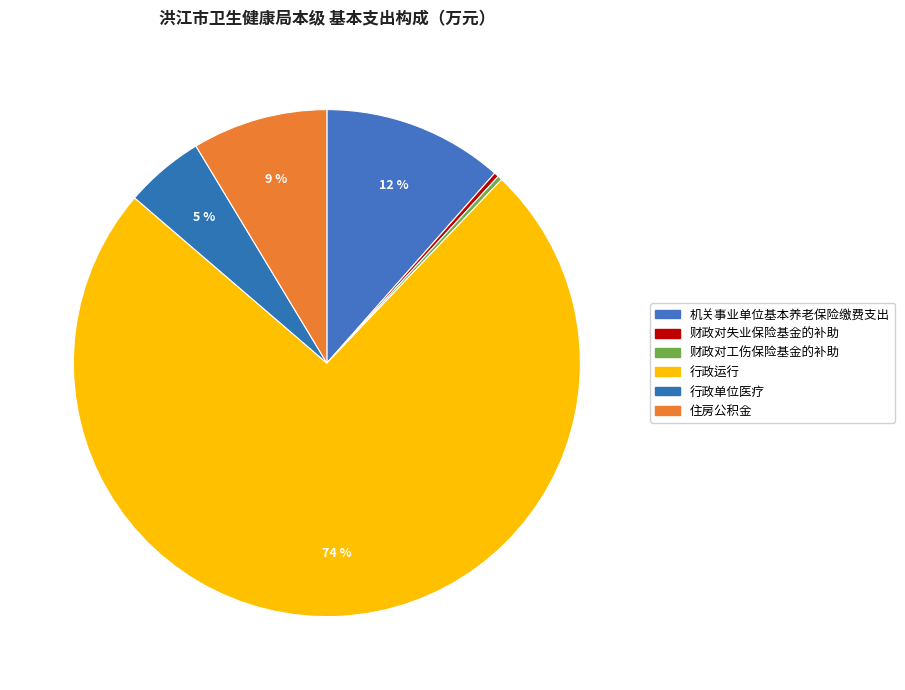

How many slices are in this pie chart?

6